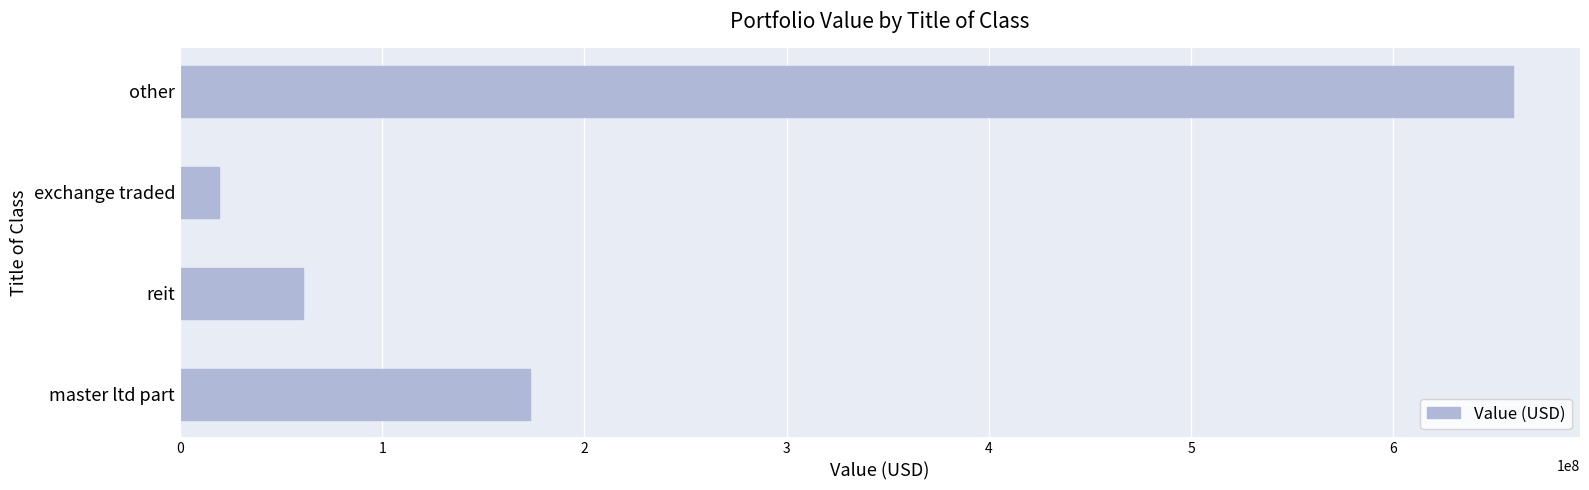

What value does the data have at other, to the nearest 50?

659362000